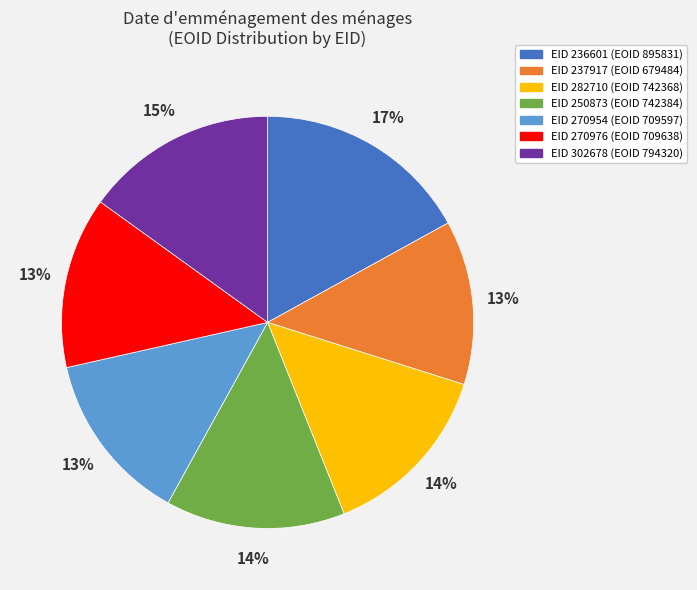

Is there a majority slice in this chart?

No